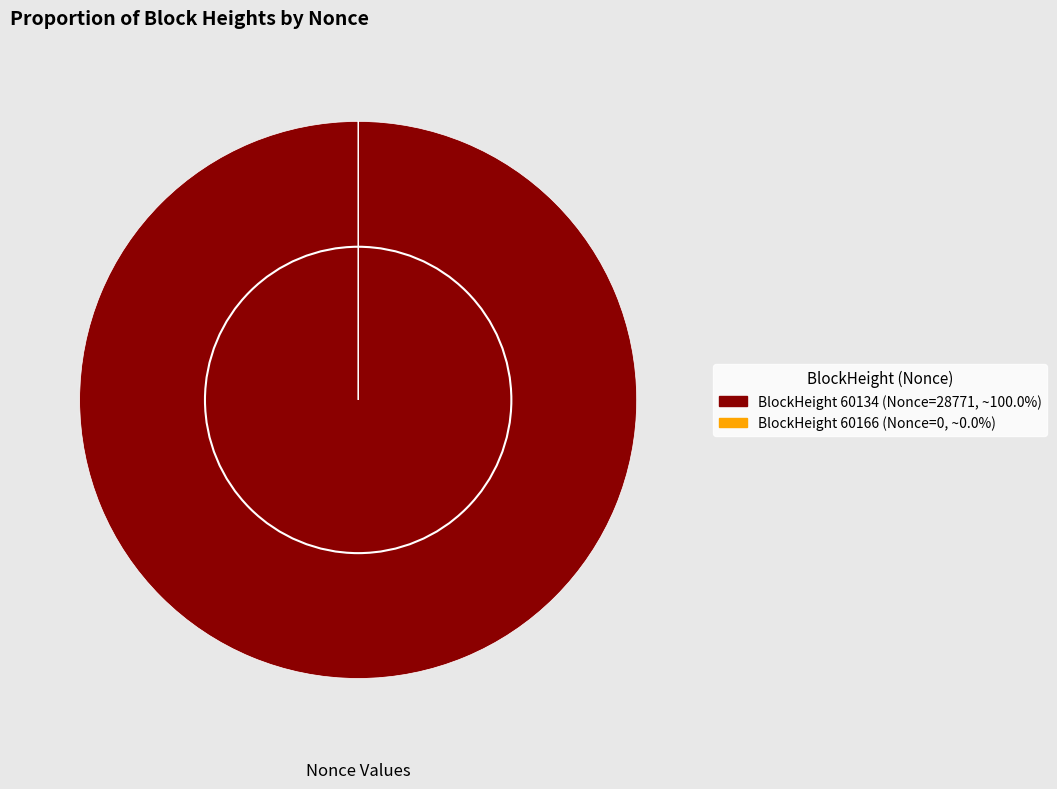

Is there a majority slice in this chart?

Yes